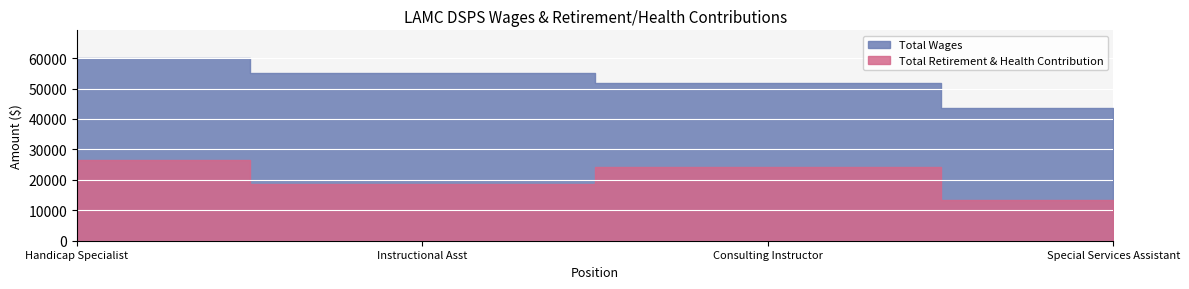

Rank the series by their average value, from lowest to highest.

Total Retirement & Health Contribution, Total Wages